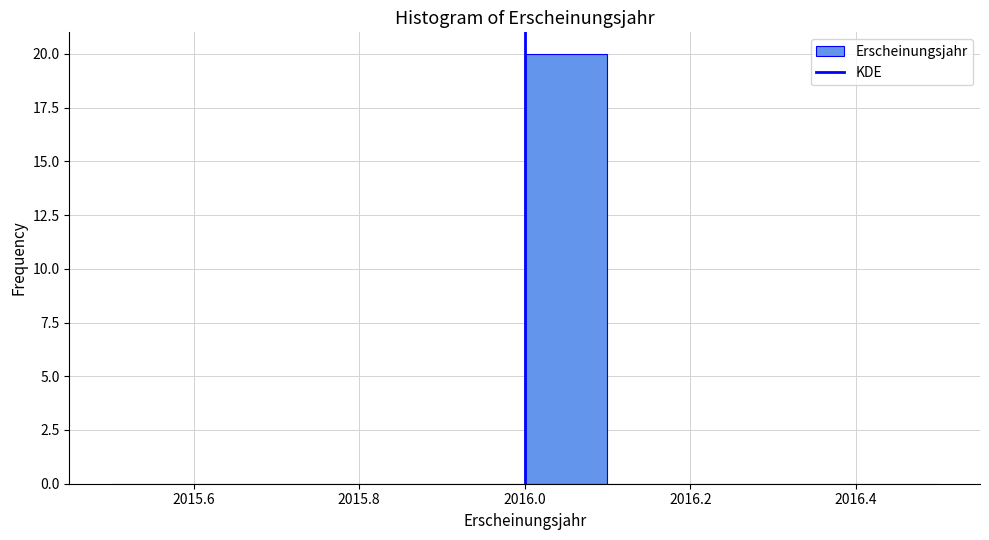

Reading left to right, list every bar in this chart as the range it spans on the x-axis followed by its height. The values are not printed on the chart, so give them approximately, as read against the axis.

2015.5 to 2015.6: 0
2015.6 to 2015.7: 0
2015.7 to 2015.8: 0
2015.8 to 2015.9: 0
2015.9 to 2016.0: 0
2016.0 to 2016.1: 20
2016.1 to 2016.2: 0
2016.2 to 2016.3: 0
2016.3 to 2016.4: 0
2016.4 to 2016.5: 0